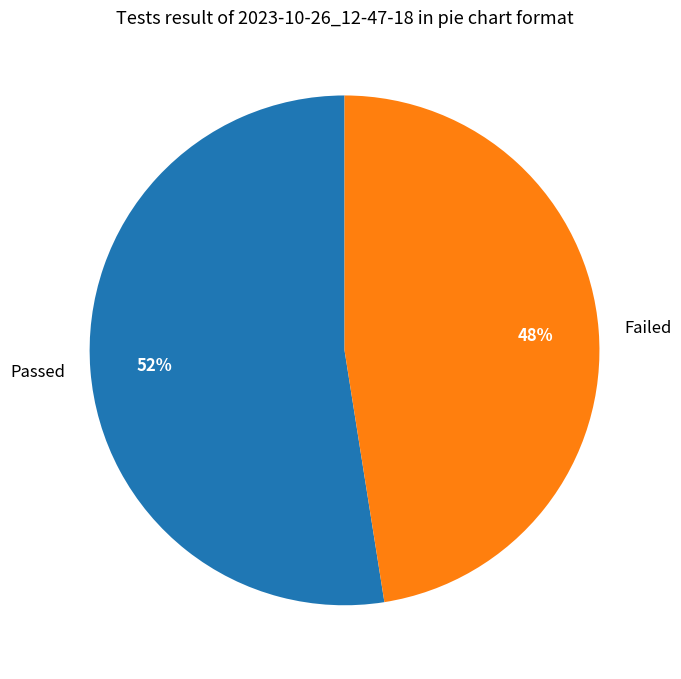

Rank the categories by value from lowest to highest.

Failed, Passed